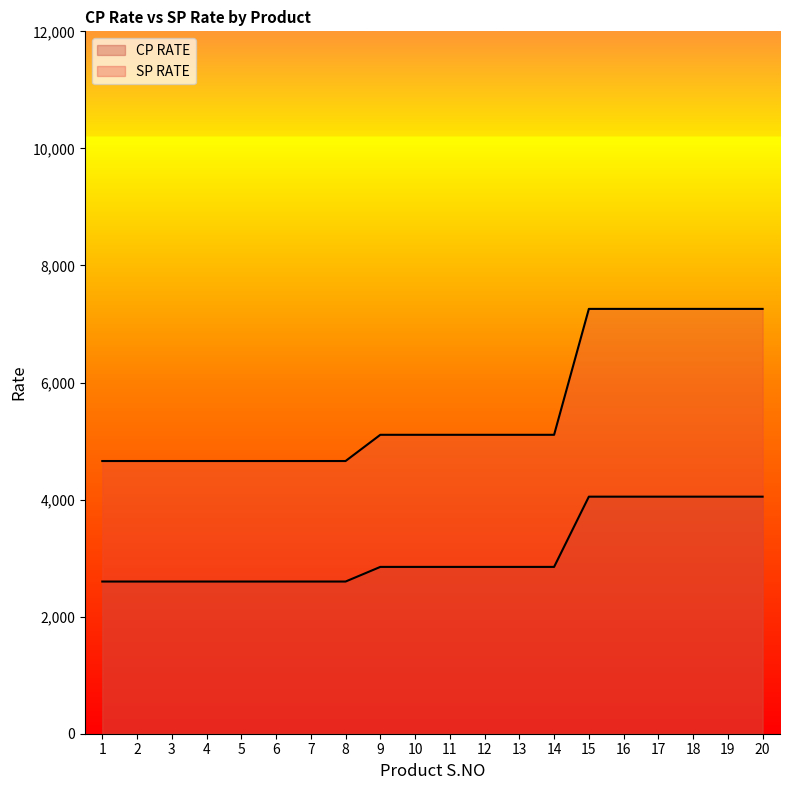

What is the sum of the CP RATE values at 14 and 5?

5450